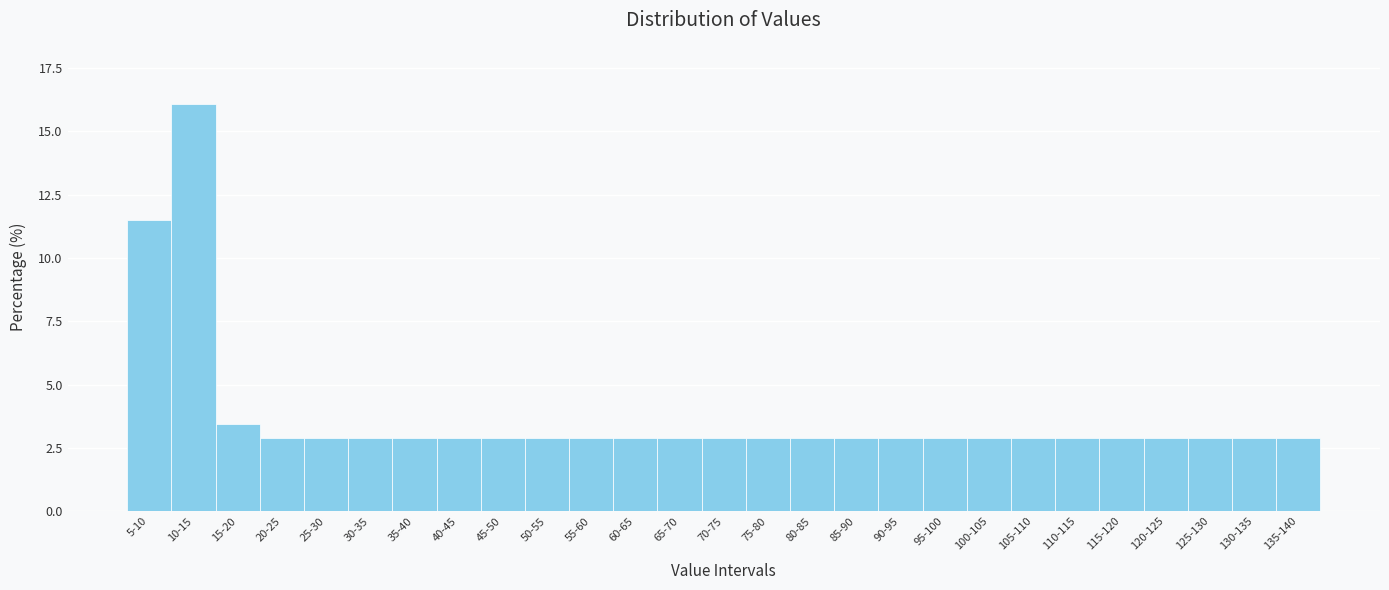

Reading left to right, what are all the values shown in this chart?

5-10=11.5	10-15=16.1	15-20=3.4	20-25=2.9	25-30=2.9	30-35=2.9	35-40=2.9	40-45=2.9	45-50=2.9	50-55=2.9	55-60=2.9	60-65=2.9	65-70=2.9	70-75=2.9	75-80=2.9	80-85=2.9	85-90=2.9	90-95=2.9	95-100=2.9	100-105=2.9	105-110=2.9	110-115=2.9	115-120=2.9	120-125=2.9	125-130=2.9	130-135=2.9	135-140=2.9